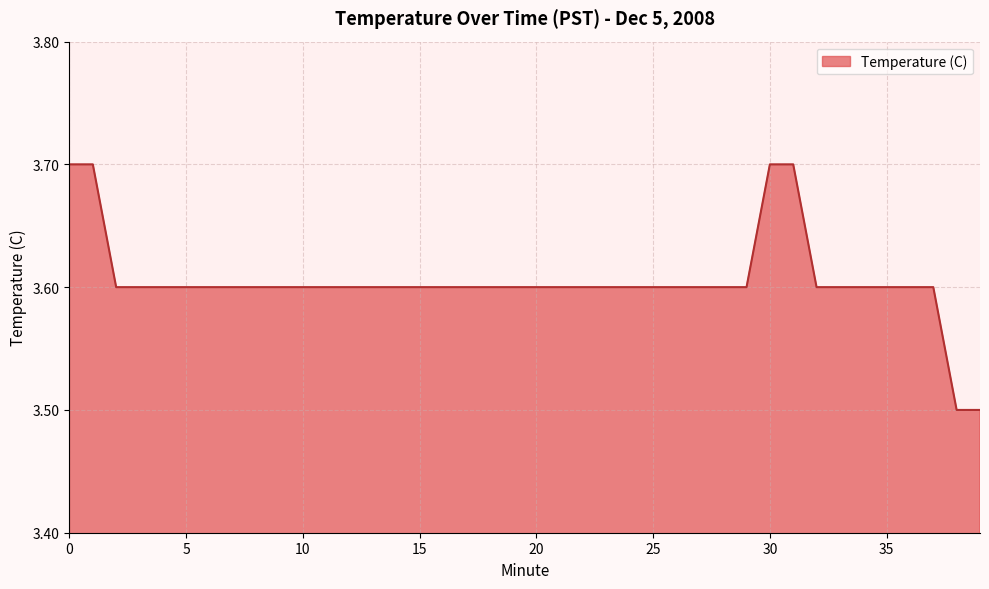

What is the minimum value shown in the chart?

3.5